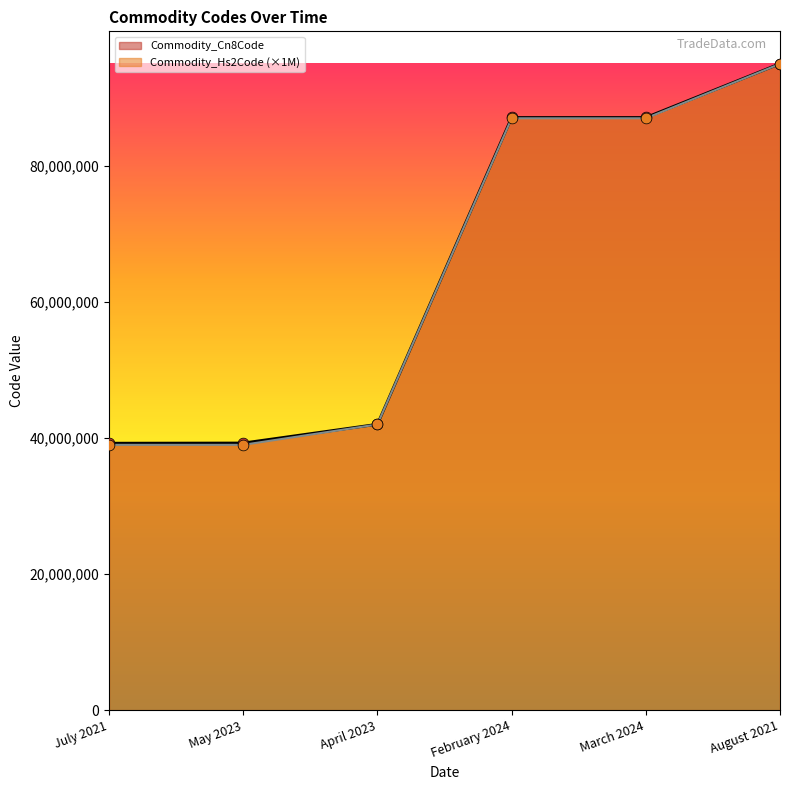

Is the value of Commodity_Cn8Code at July 2021 greater than the value of Commodity_Hs2Code at August 2021?

No